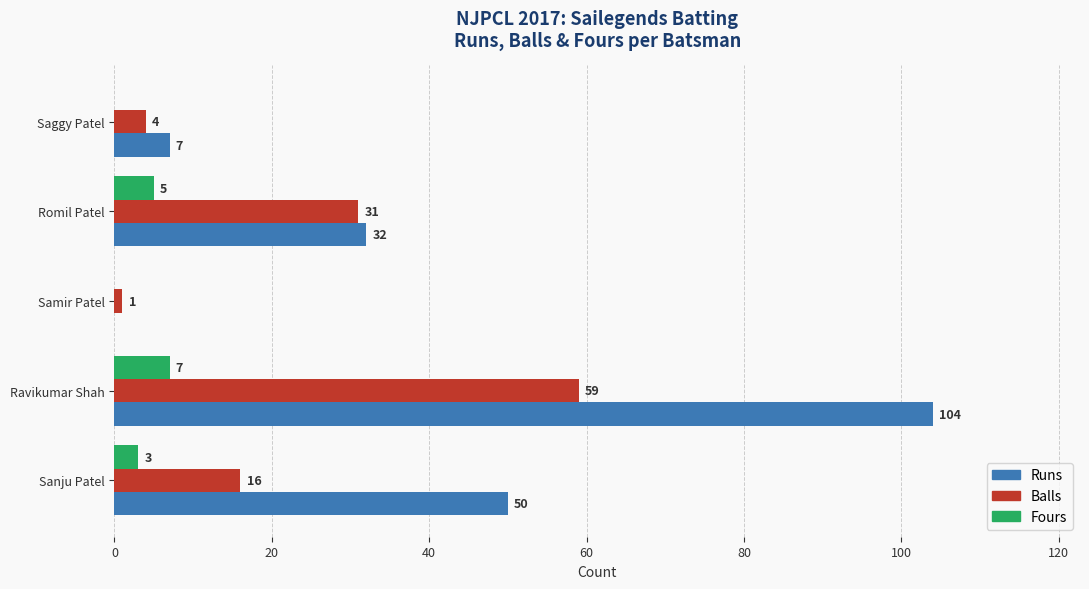

How many values in Runs are above zero?

4